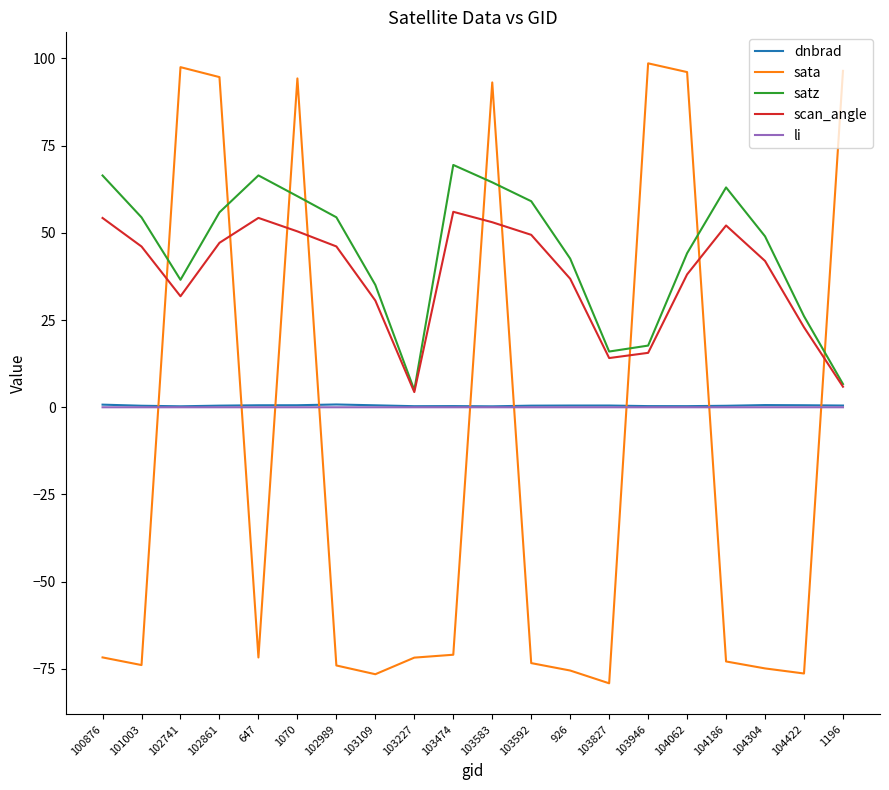

Where is the first local maximum for scan_angle?

647